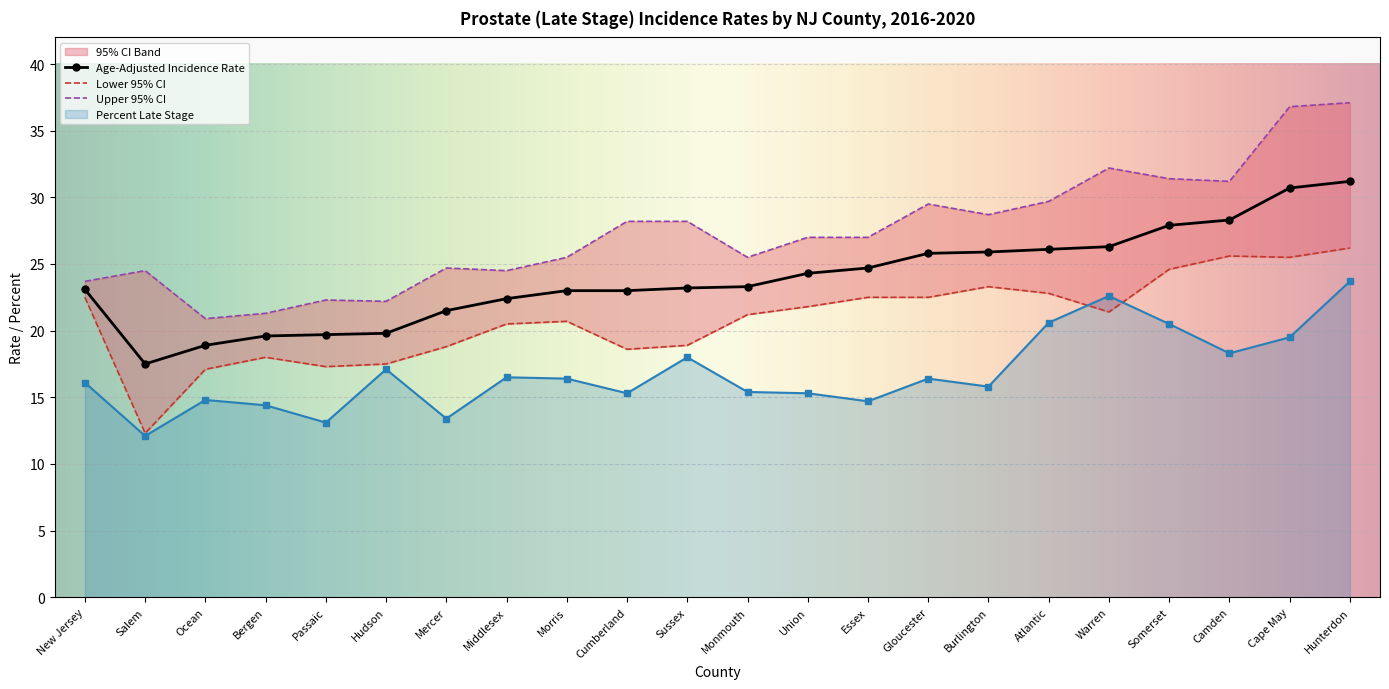

How many lines are shown in the chart?

4